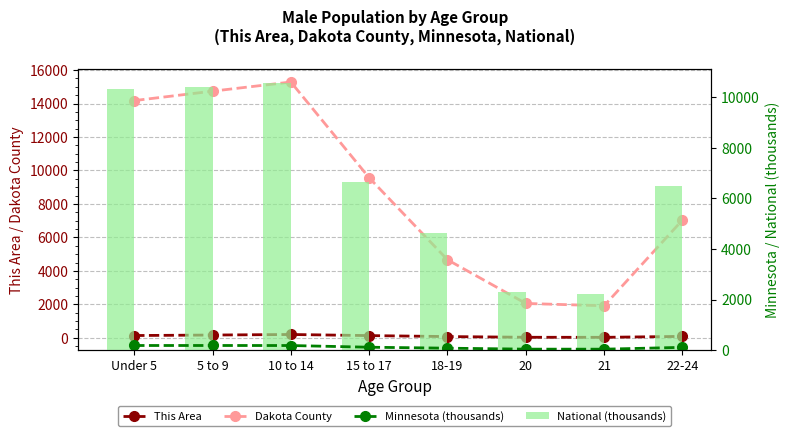

What is the label of the 7th bar from the left?

21